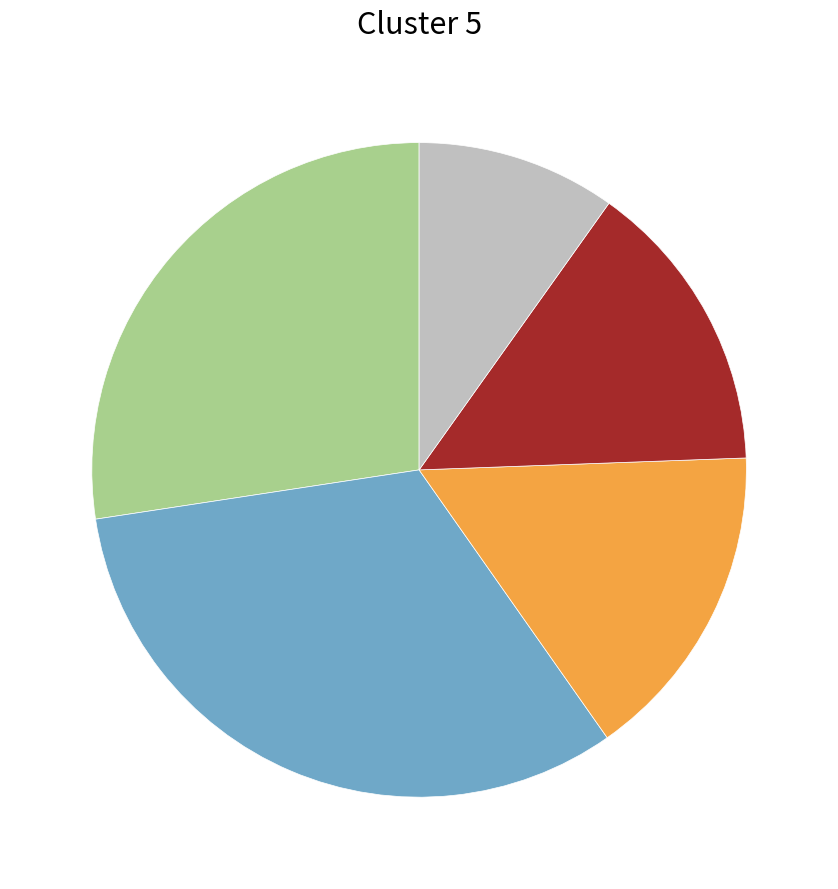

Does any single category account for the majority?

No